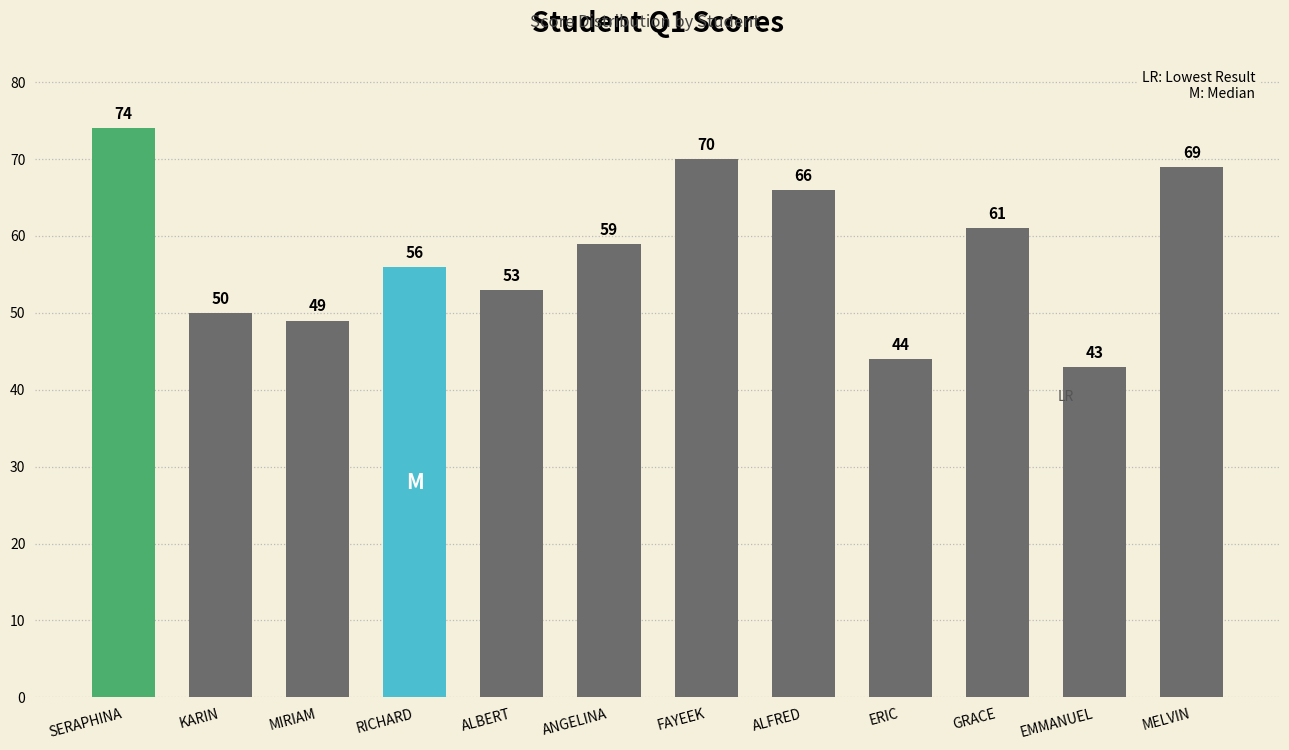

At which label does the data first exceed 59?

SERAPHINA